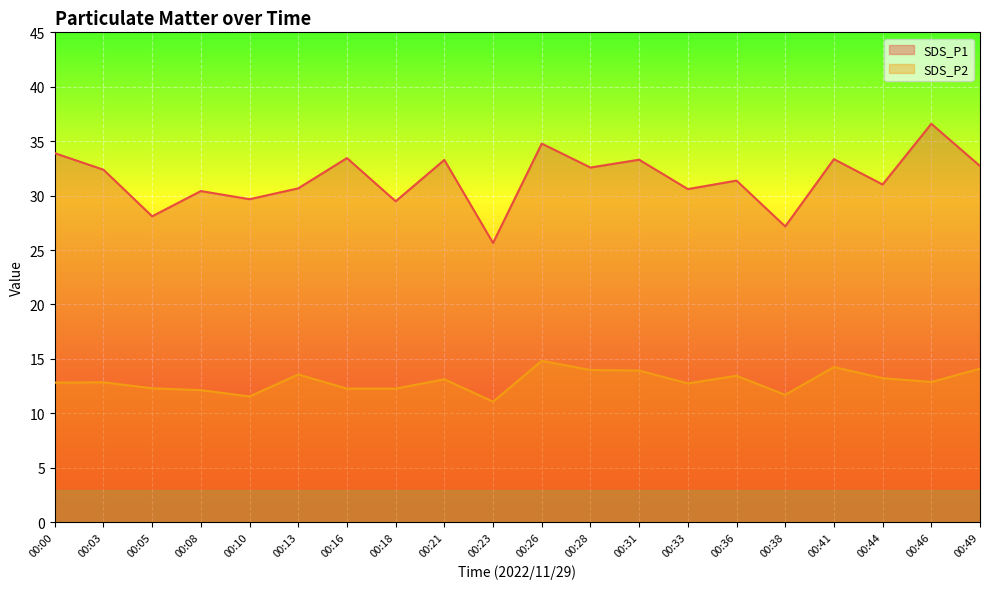

How many lines are shown in the chart?

2